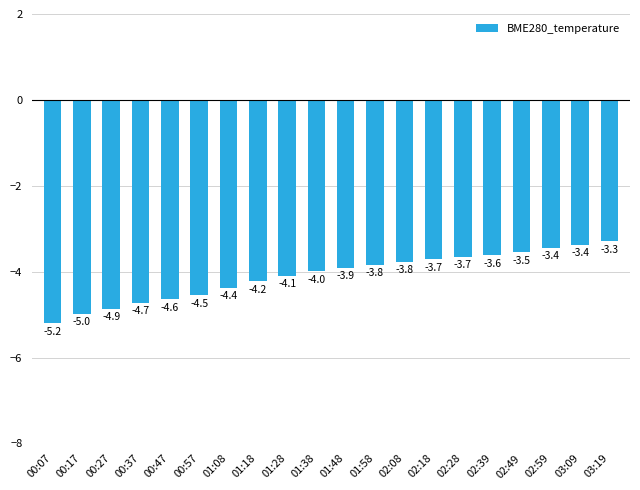

At which label is the value closest to -4?

01:38